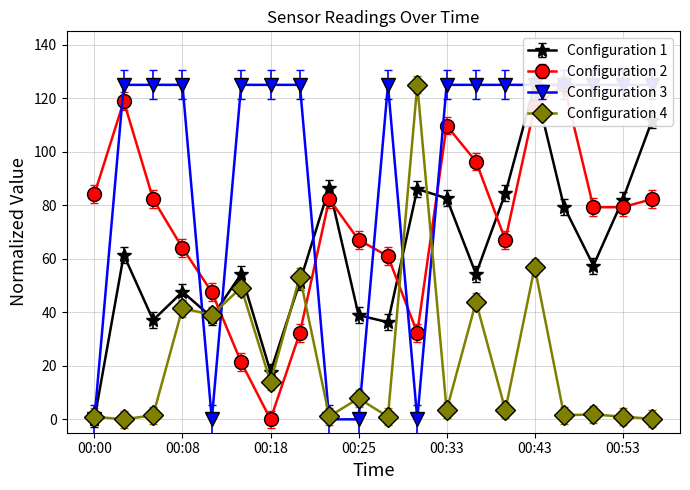

The value of Configuration 4 at 00:25 is 7.8. True or false?

True